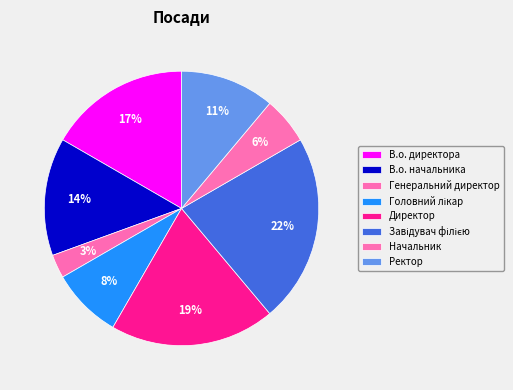

The Ректор slice represents 11% of the pie. True or false?

True